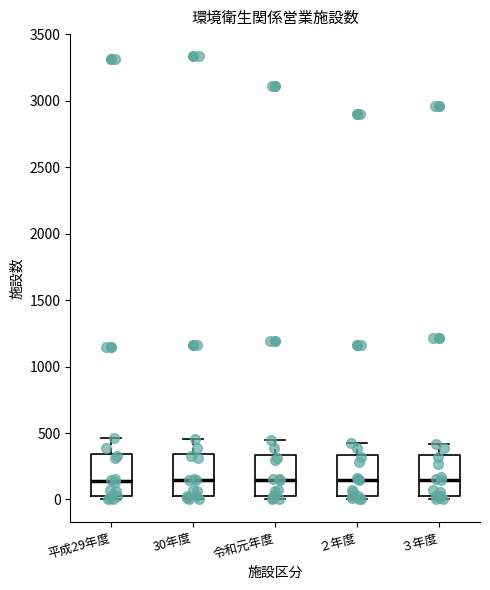

Where does the upper whisker of the box for 平成29年度 end on the y-axis? The values are not printed on the chart, so give them approximately, as read against the axis.

450